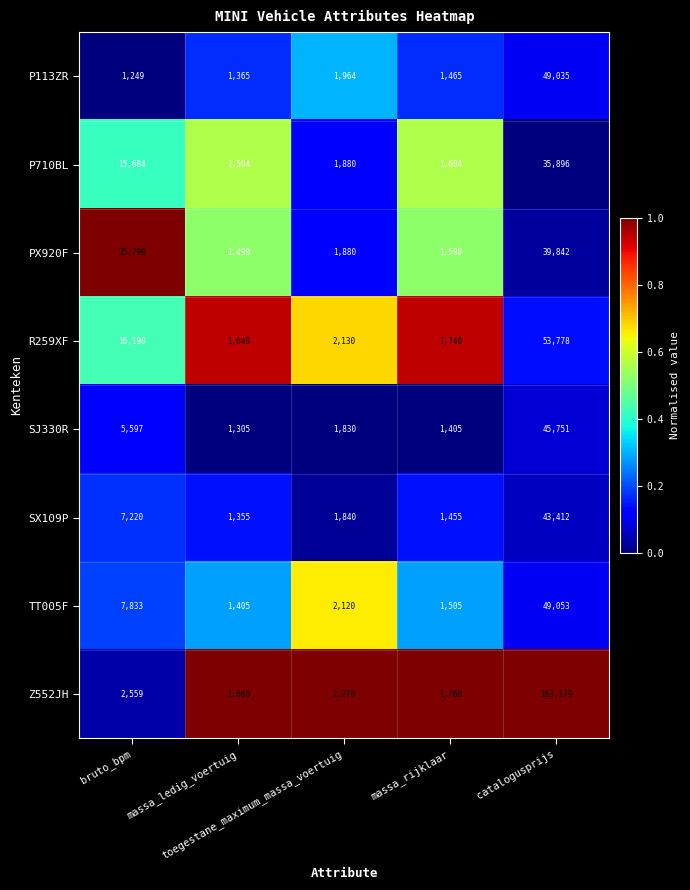

Count the number of categories in the chart.

5